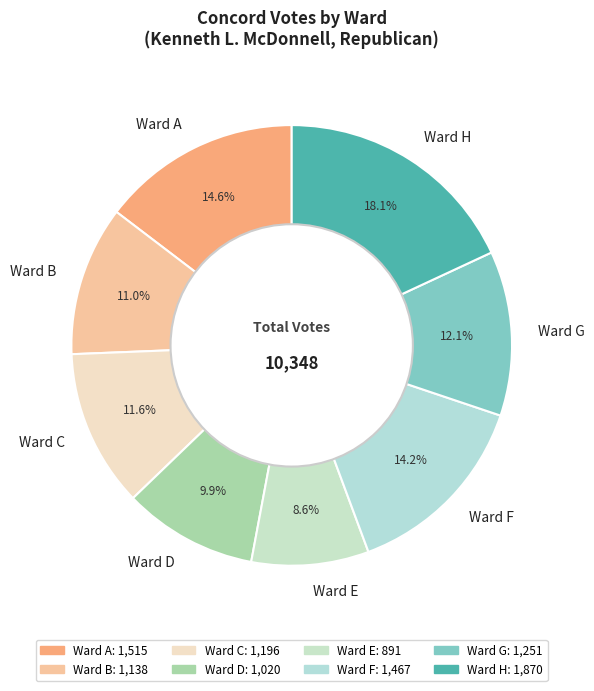

Does any single category account for the majority?

No